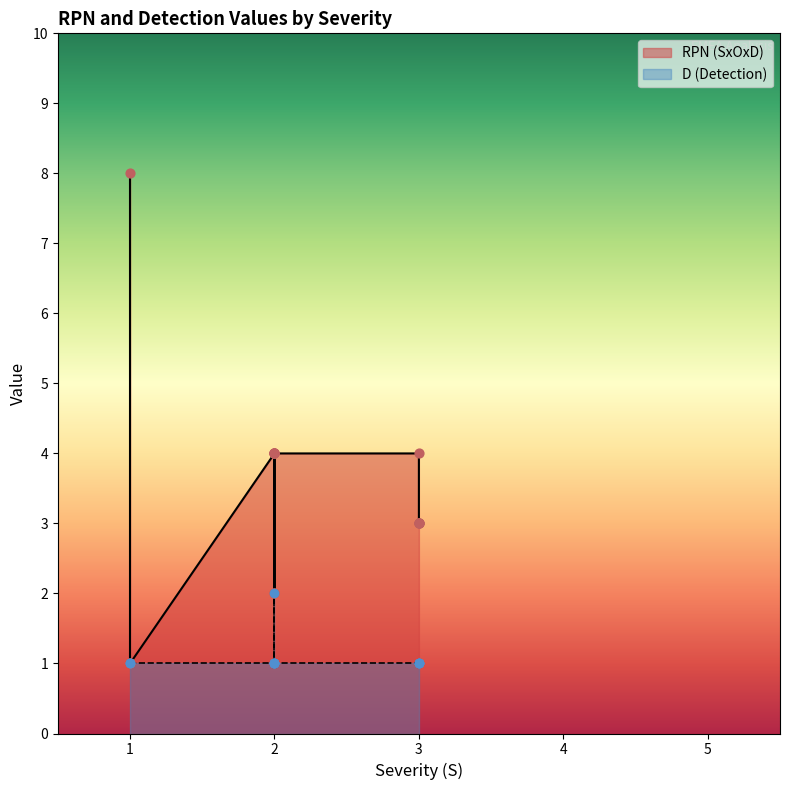

What are all the series names shown in the legend?

RPN (SxOxD), D